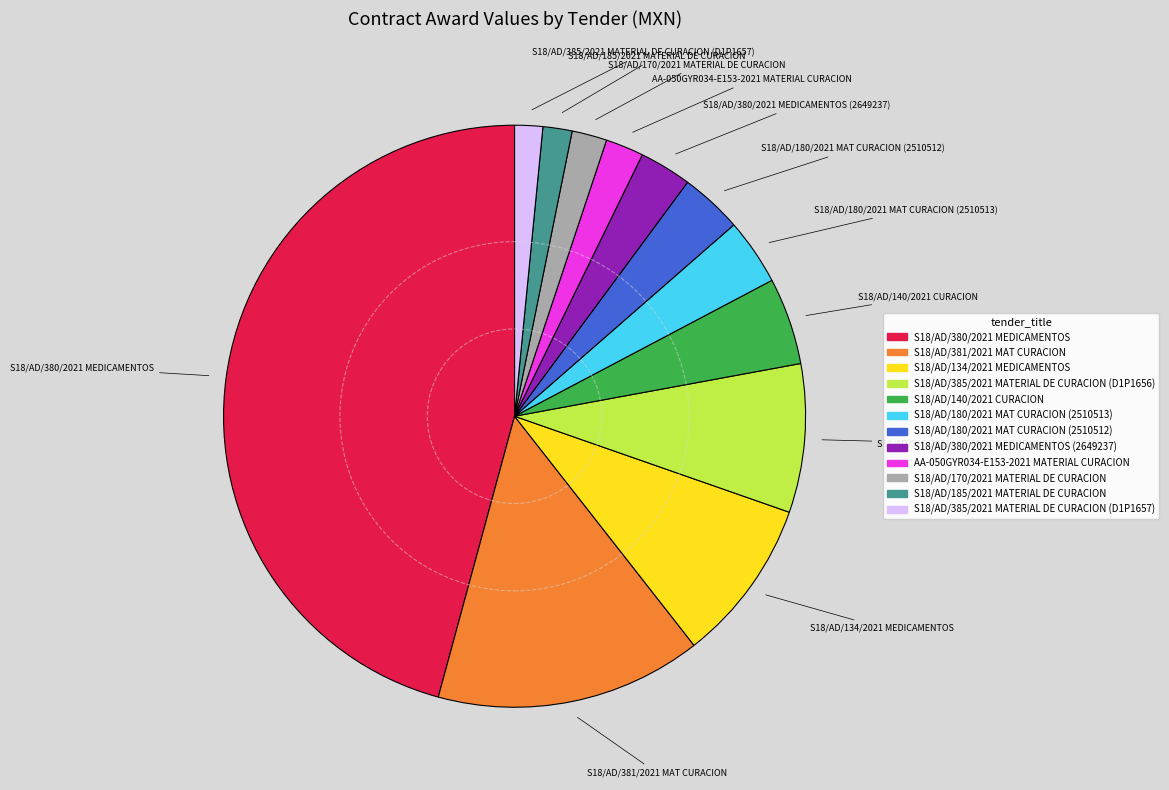

Is there any slice that represents more than half of the pie?

No